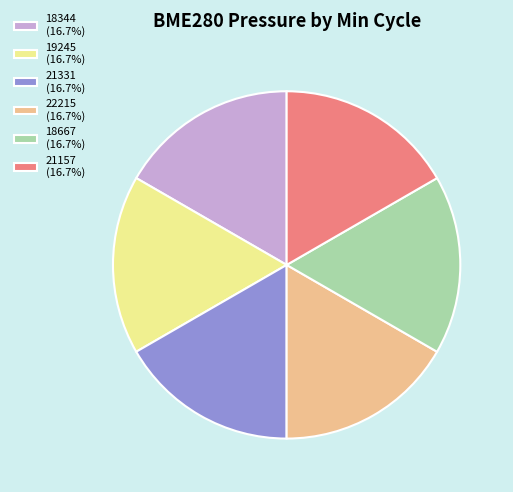

Is 21331 the majority of the pie?

No